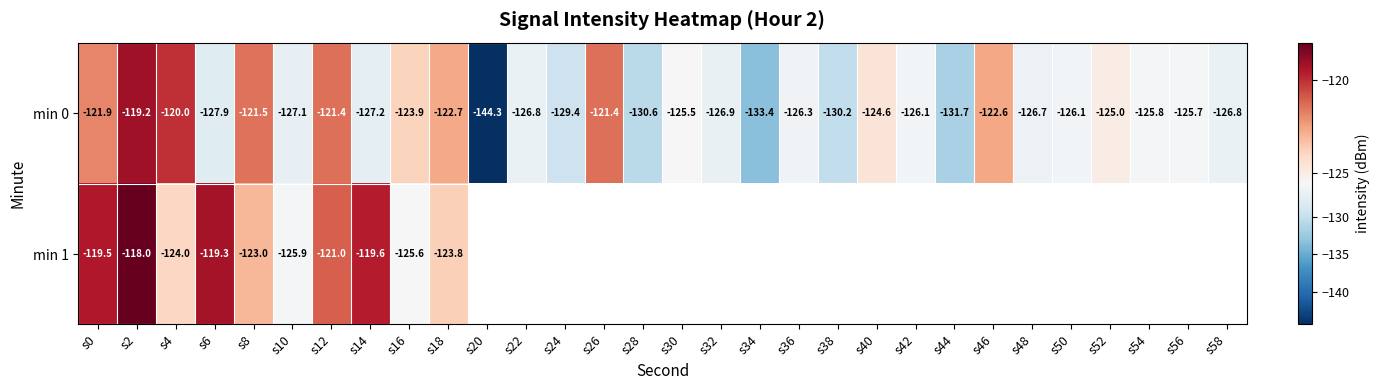

Is it true that min 0 equals -235.8 at s34?

False